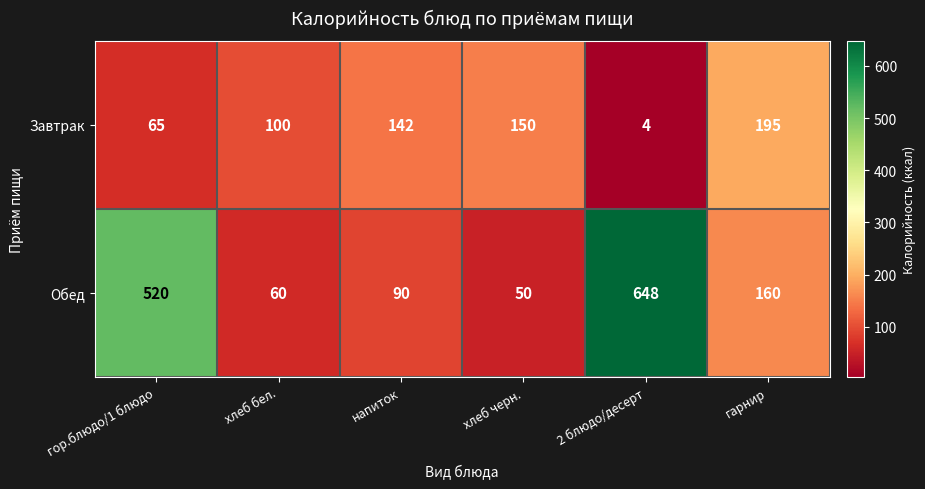

Which series has the widest spread of values?

Обед